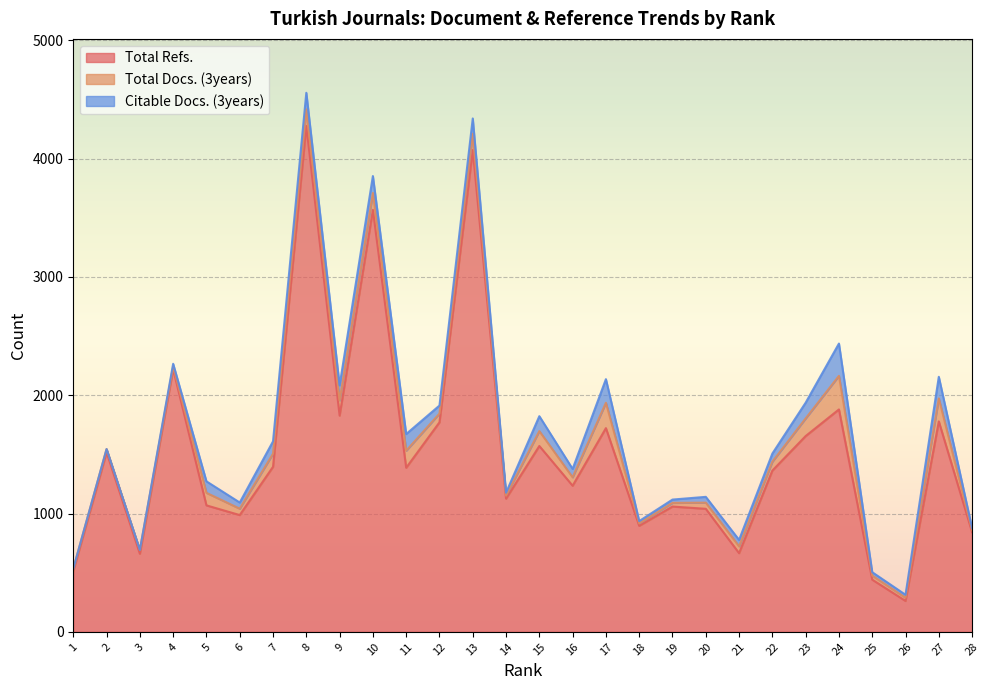

In Citable Docs. (3years), how many points are higher than both neighbors (excluding endpoints)?

8